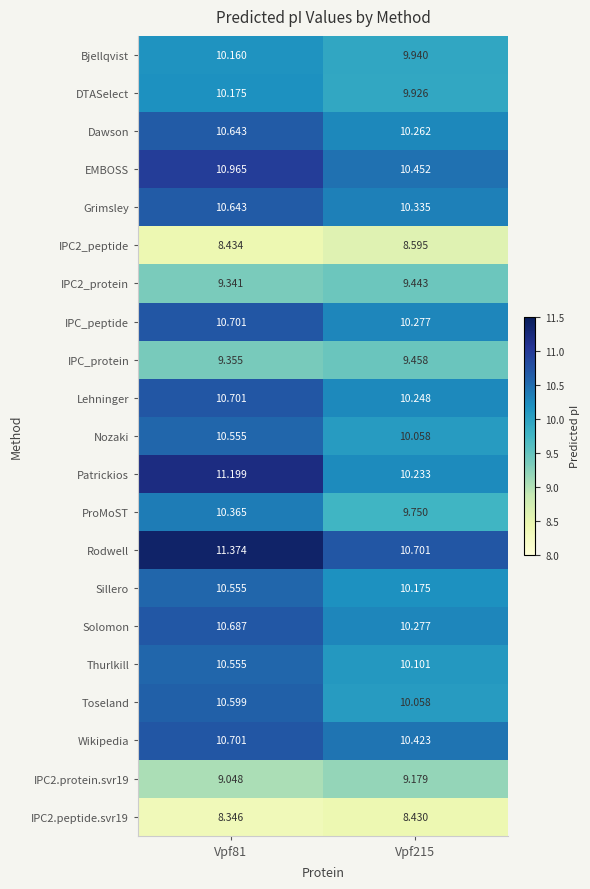

Which series has the largest total across all categories?

Rodwell